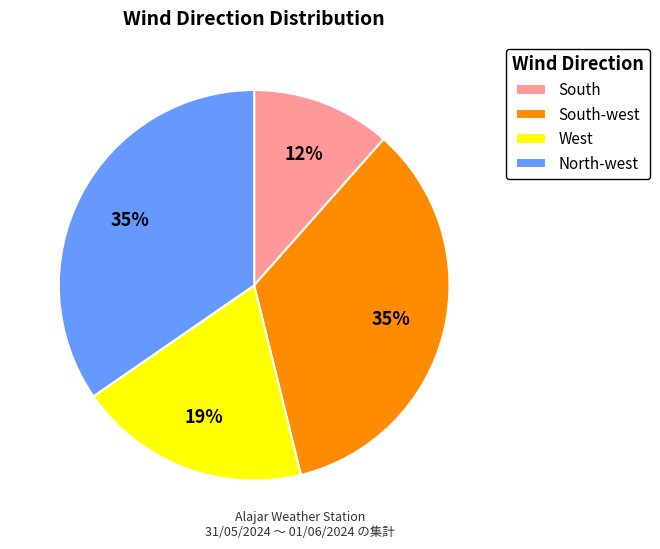

True or false: South-west accounts for 24% of the total.

False